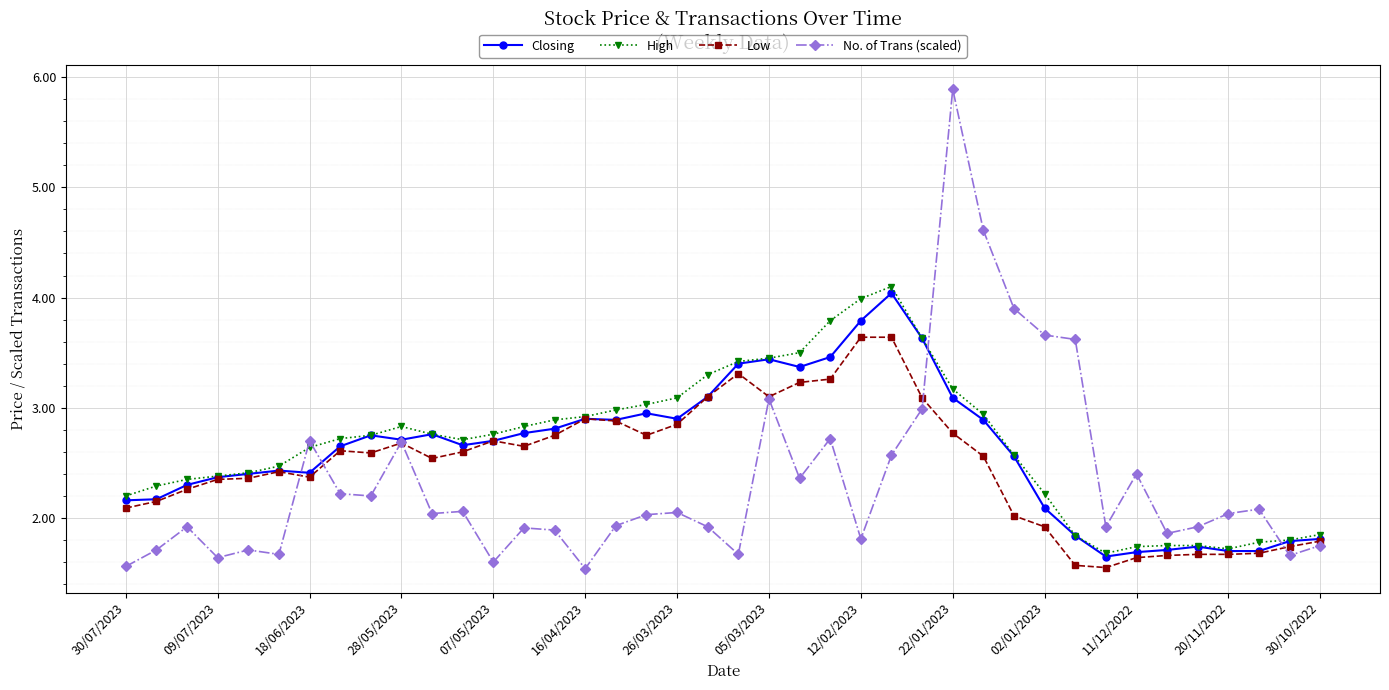

What is the highest value of the Low series?

3.6